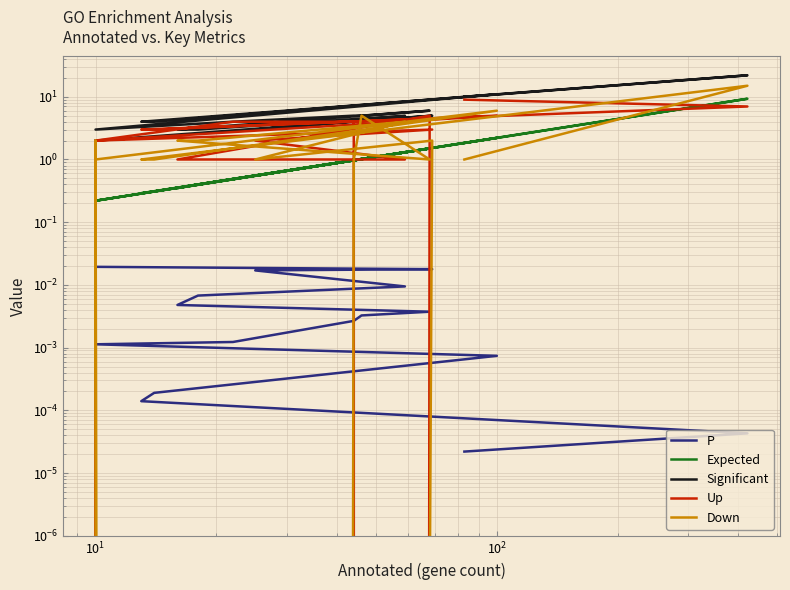

What is the difference between the second highest and minimum values in the Significant series?

9.0